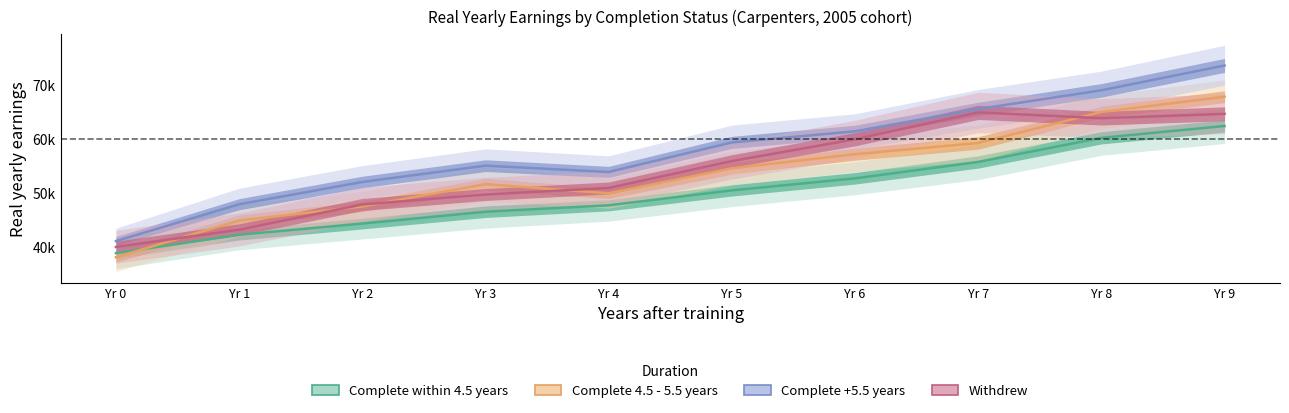

Reading left to right, extract all data points from this chart.

Complete within 4.5 years: Yr 0=38871.2	Yr 1=42275.5	Yr 2=44348.9	Yr 3=46547.1	Yr 4=47733.1	Yr 5=50504.2	Yr 6=52730.3	Yr 7=55774.6	Yr 8=60240.1	Yr 9=62440.3
Complete 4.5 - 5.5 years: Yr 0=38115.1	Yr 1=44917.2	Yr 2=47525.0	Yr 3=51647.4	Yr 4=49963.7	Yr 5=54588.7	Yr 6=57210.8	Yr 7=59286.1	Yr 8=65032.3	Yr 9=67858.3
Complete +5.5 years: Yr 0=41108.7	Yr 1=47923.5	Yr 2=52060.6	Yr 3=55079.9	Yr 4=53910.6	Yr 5=59391.3	Yr 6=61444.7	Yr 7=65575.2	Yr 8=69052.0	Yr 9=73651.7
Withdrew: Yr 0=40016.8	Yr 1=43217.7	Yr 2=47891.4	Yr 3=49733.0	Yr 4=50949.6	Yr 5=55930.4	Yr 6=59981.5	Yr 7=64955.3	Yr 8=63874.5	Yr 9=64688.0